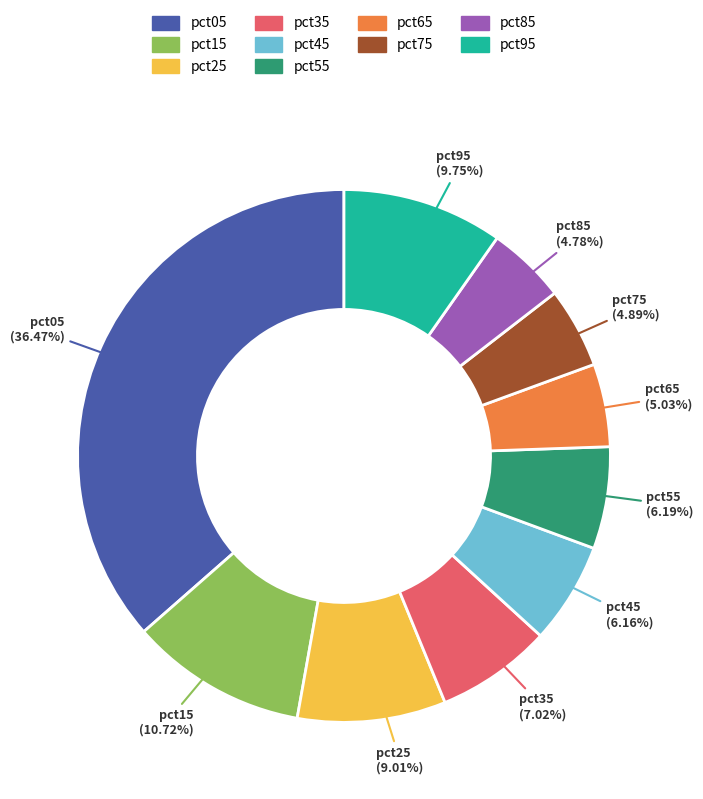

The pct35 slice represents 7% of the pie. True or false?

True